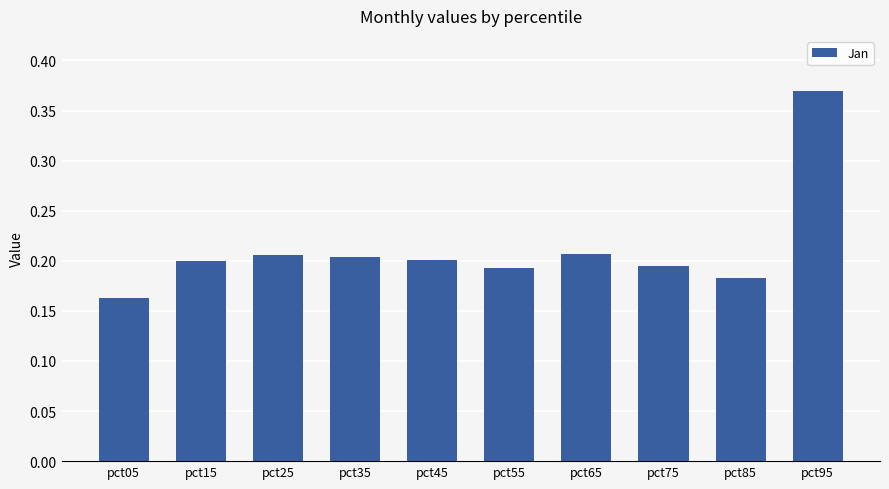

Which category has the lowest value across all series?

pct05